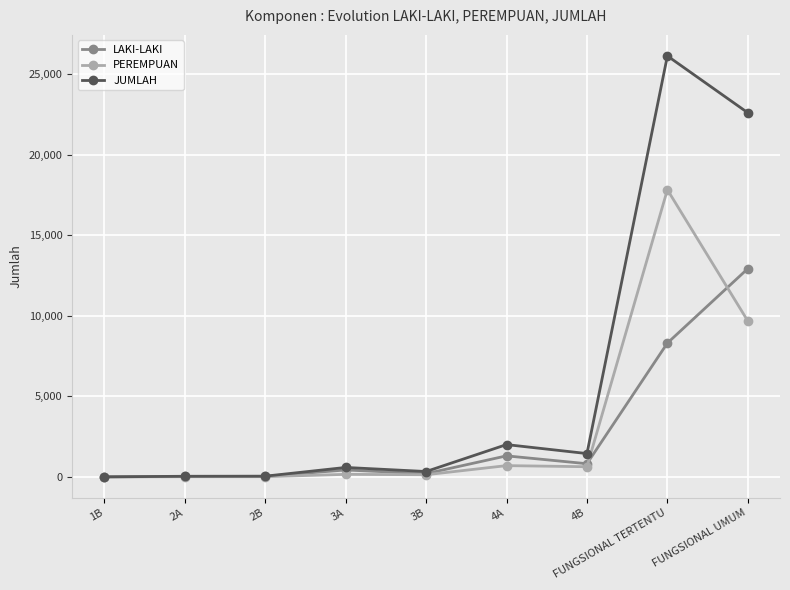

What is the value of the LAKI-LAKI point at the 8th from the left?

8305